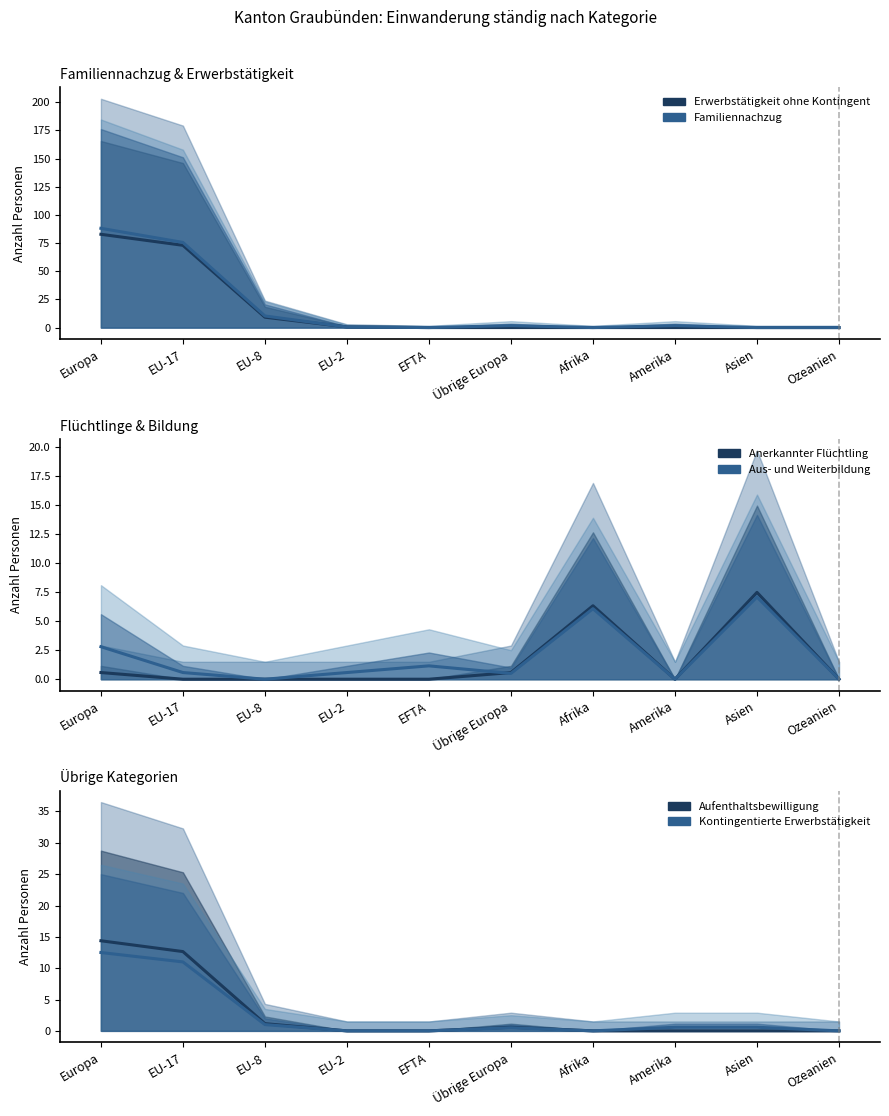

Reading left to right, list all the values displayed in this chart.

Erwerbstätigkeit ohne Kontingent (col_3): Europa=82.8	EU-17=73.0	EU-8=9.2	EU-2=0.6	EFTA=0.0	Übrige Europa=0.0	Afrika=0.0	Amerika=0.0	Asien=0.0	Ozeanien=0.0
Familiennachzug (col_4): Europa=88.1	EU-17=75.6	EU-8=10.3	EU-2=0.5	EFTA=0.0	Übrige Europa=1.7	Afrika=0.0	Amerika=1.7	Asien=0.0	Ozeanien=0.0
Anerkannter Flüchtling (col_7): Europa=0.6	EU-17=0.0	EU-8=0.0	EU-2=0.0	EFTA=0.0	Übrige Europa=0.6	Afrika=6.3	Amerika=0.0	Asien=7.5	Ozeanien=0.0
Aus- und Weiterbildung (col_5): Europa=2.8	EU-17=0.6	EU-8=0.0	EU-2=0.6	EFTA=1.1	Übrige Europa=0.5	Afrika=6.1	Amerika=0.0	Asien=7.1	Ozeanien=0.0
Aufenthaltsbewilligung (col_6): Europa=14.4	EU-17=12.7	EU-8=1.1	EU-2=0.0	EFTA=0.0	Übrige Europa=0.6	Afrika=0.0	Amerika=0.0	Asien=0.0	Ozeanien=0.0
Kontingentierte Erwerbstätigkeit (col_2): Europa=12.5	EU-17=11.0	EU-8=1.0	EU-2=0.0	EFTA=0.0	Übrige Europa=0.5	Afrika=0.0	Amerika=0.6	Asien=0.6	Ozeanien=0.0